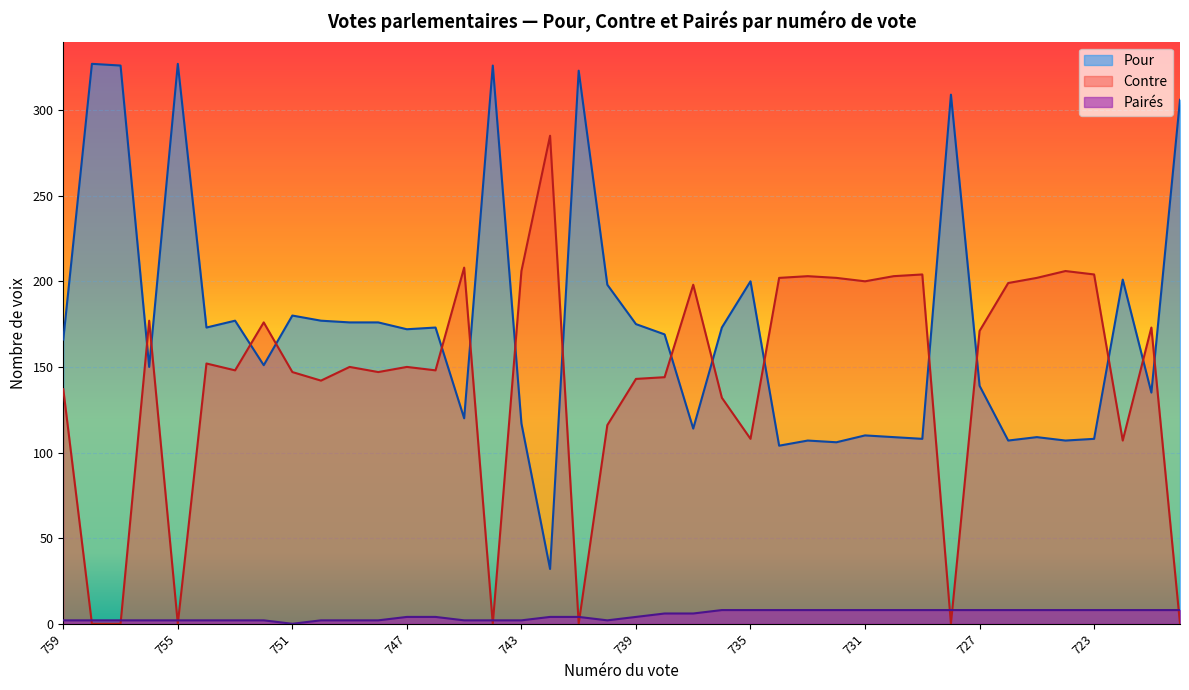

List the series in order of their peak value, lowest first.

Pairés, Contre, Pour